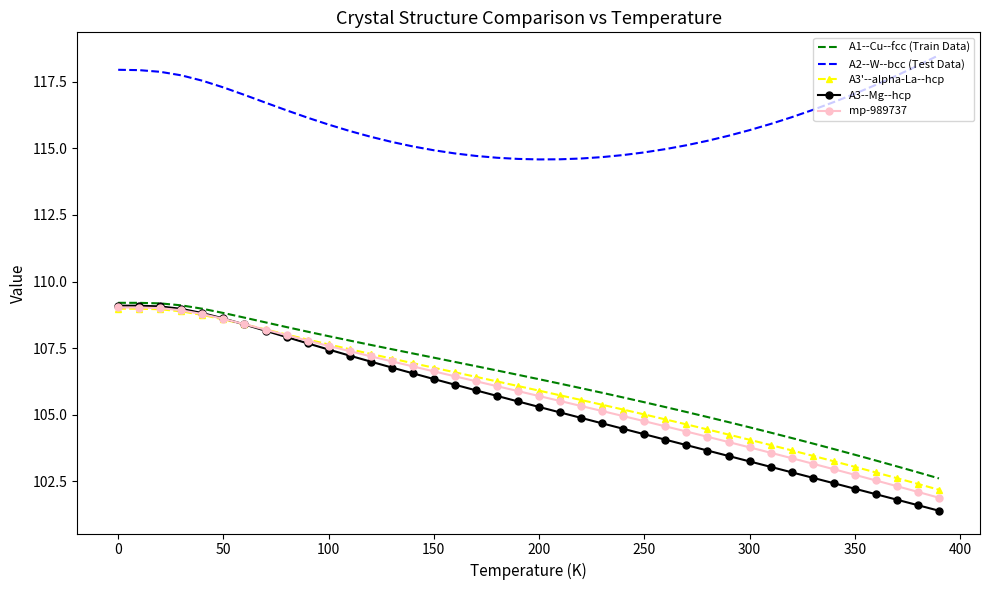

Which series has the largest total across all categories?

A2--W--bcc (Test Data)